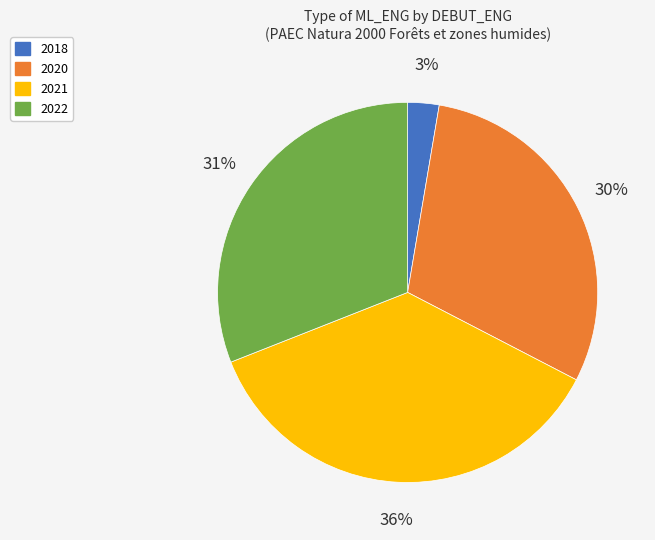

Between 2020 and 2022, which is larger?

2022